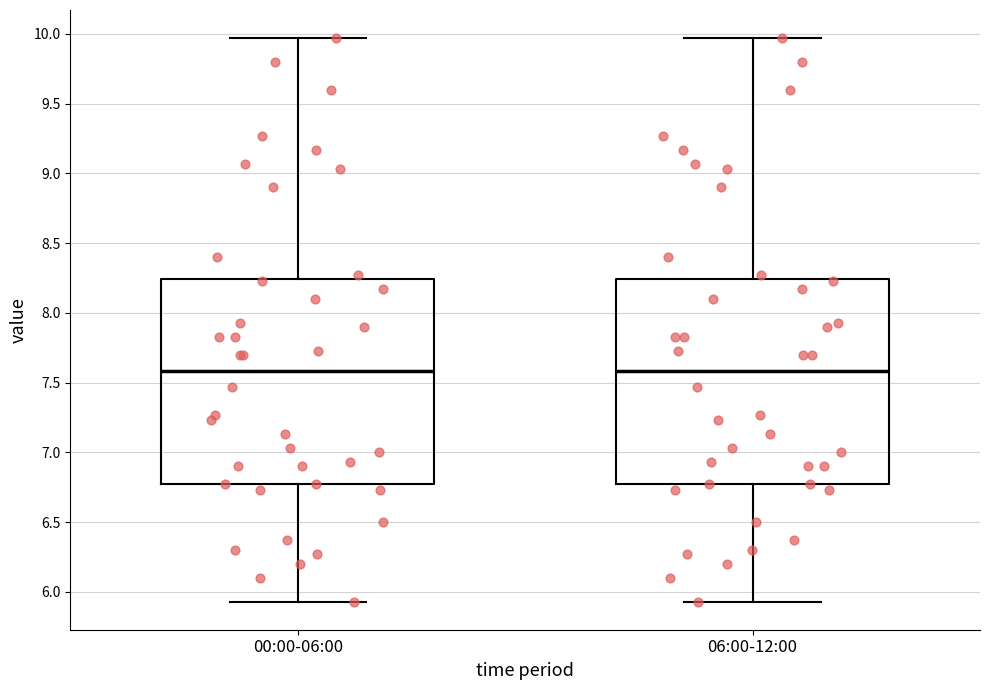

Where is the upper edge of the box for 00:00-06:00 on the y-axis? The values are not printed on the chart, so give them approximately, as read against the axis.

8.25